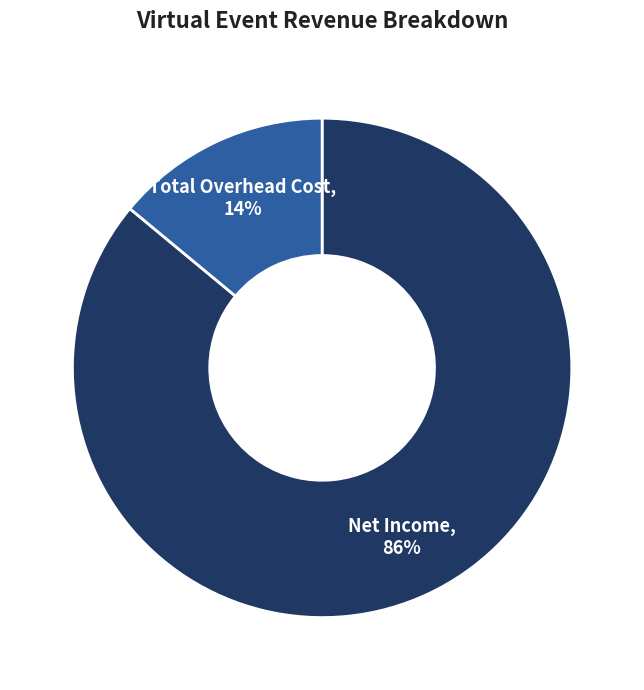

What is the majority slice?

Net Income